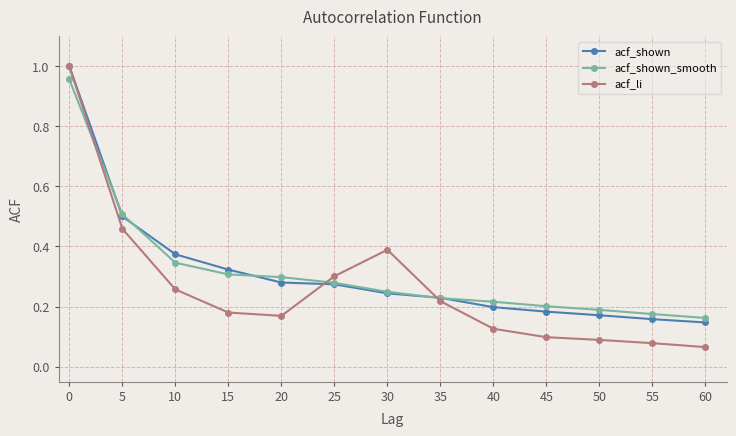

Which series has the widest spread of values?

acf_li